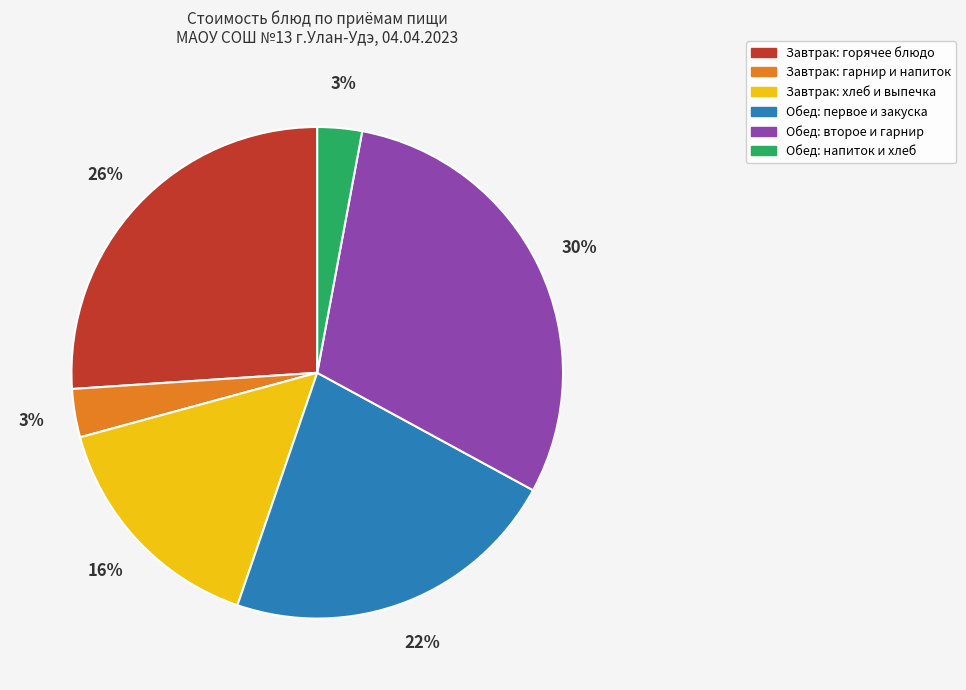

Which category has the biggest portion of the pie?

Обед: второе и гарнир